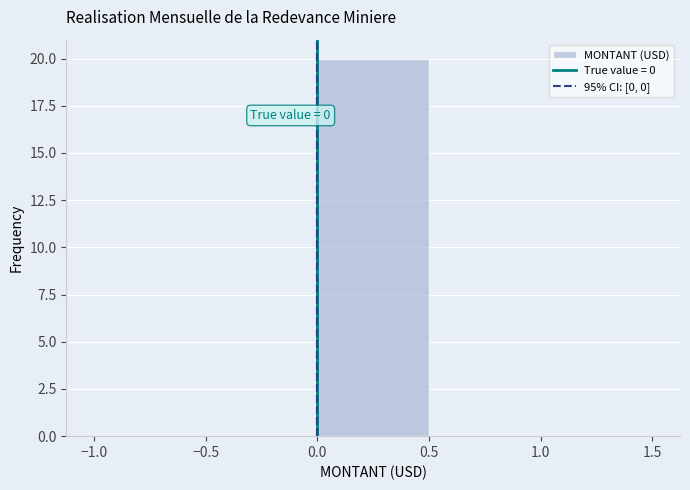

Which range on the x-axis has the tallest bar?

0.0 to 0.5